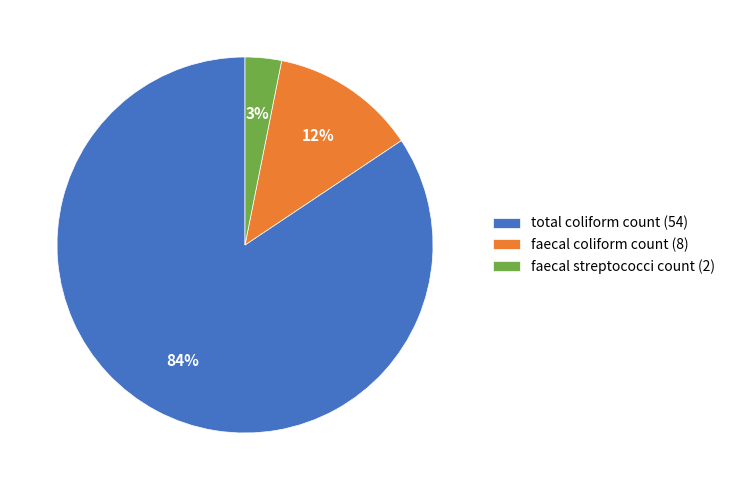

The total coliform count (54) slice represents 92% of the pie. True or false?

False